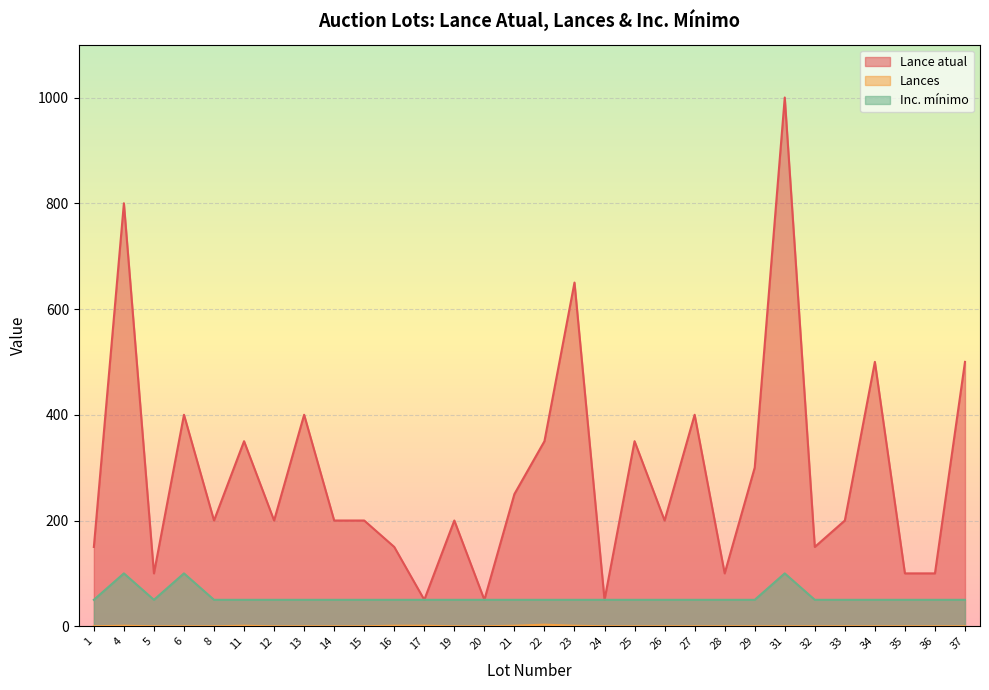

At which category does Inc. mínimo reach its first local valley?

5